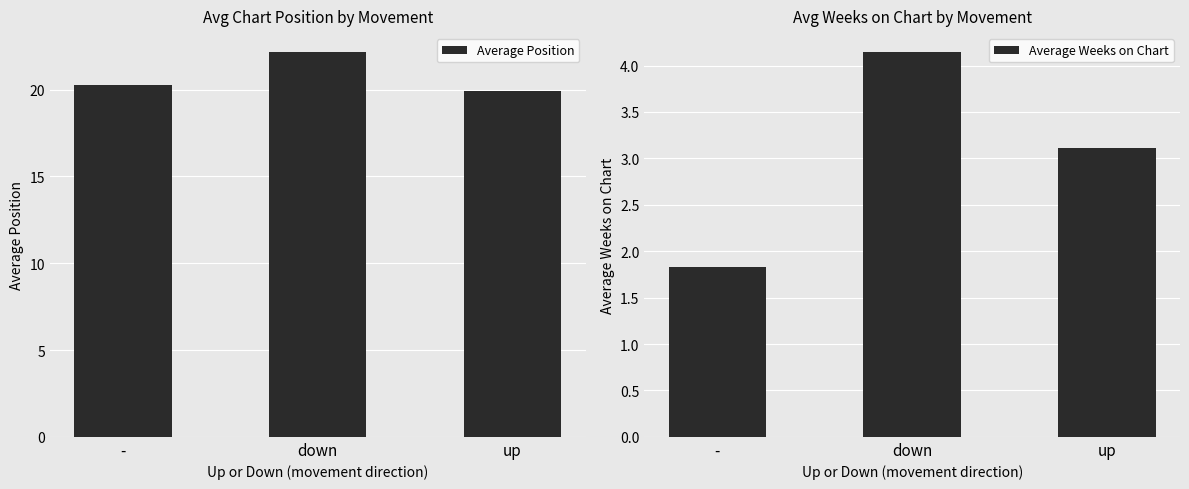

Rank the series at up from lowest to highest value.

Average Weeks on Chart, Average Position